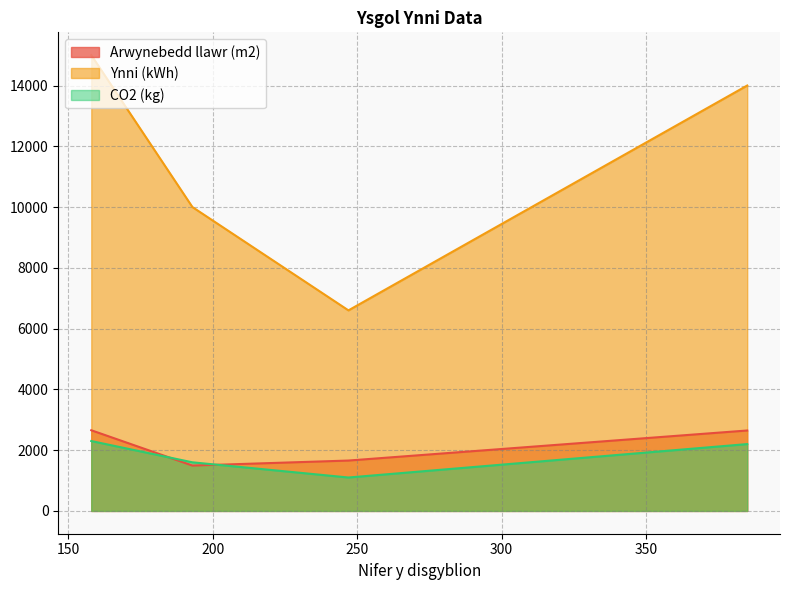

Reading left to right, extract all data points from this chart.

Arwynebedd llawr (m2): 2655	1493	1658	2647
Ynni (kWh): 2300	1600	1100	2200
CO2 (kg): 15000	10000	6600	14000